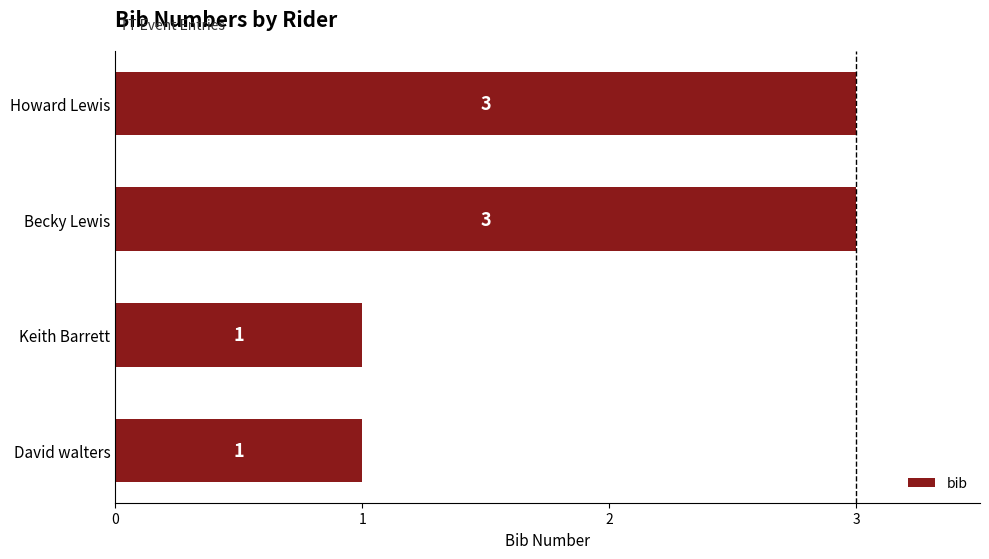

True or false: the data shows 2 at Keith Barrett.

False